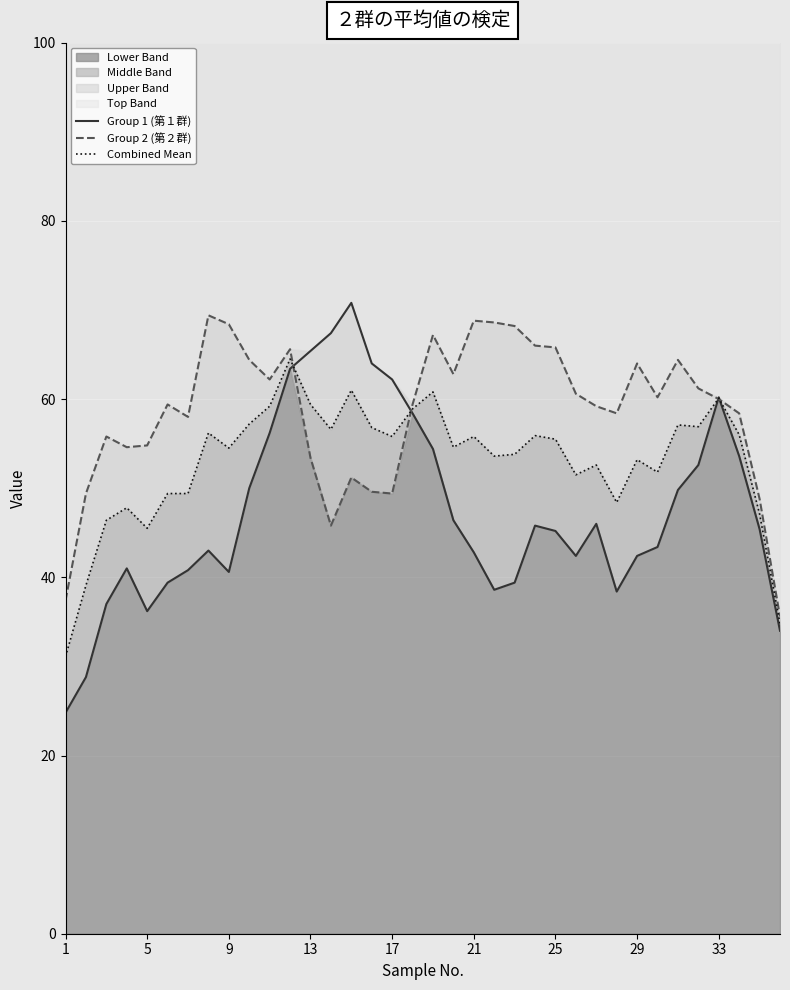

The value of Group 1 (第１群) at 21 is 42.8. True or false?

True